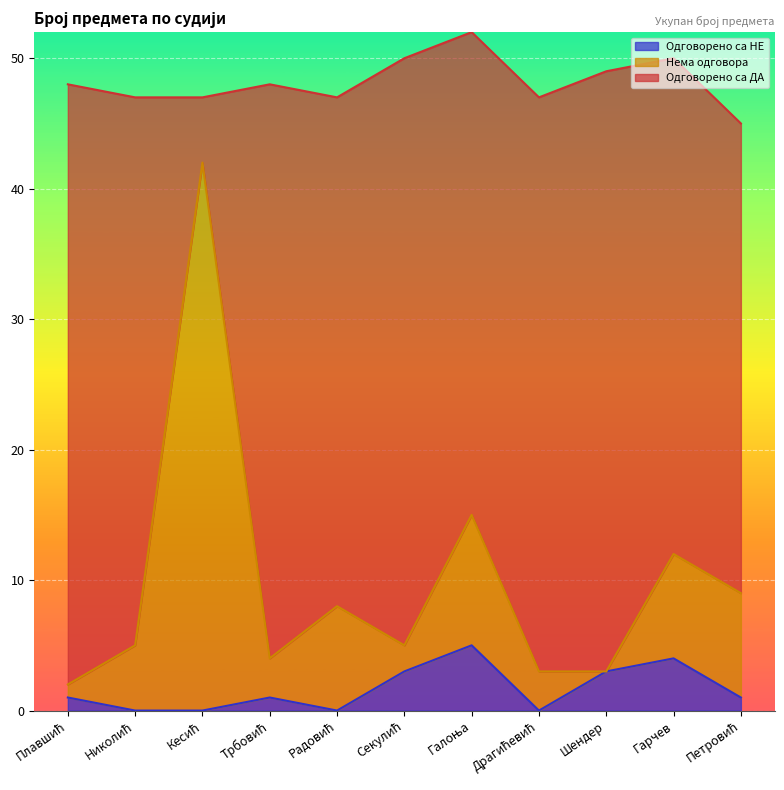

What value does the Одговорено са НЕ series have at Петровић?

1